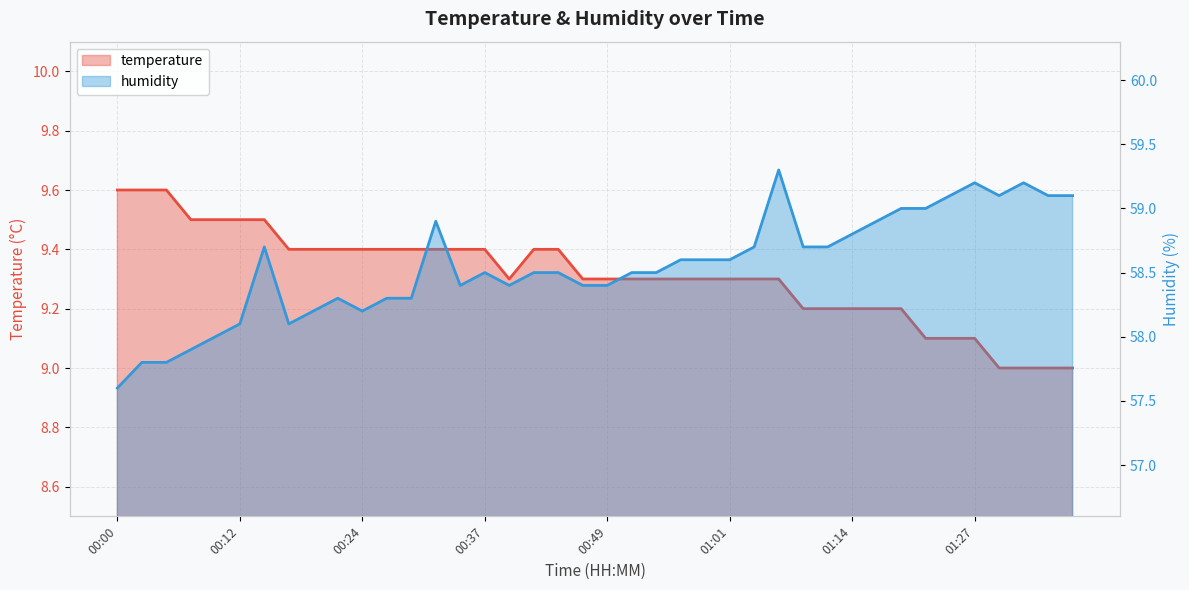

What is the highest value of the humidity series?

59.3